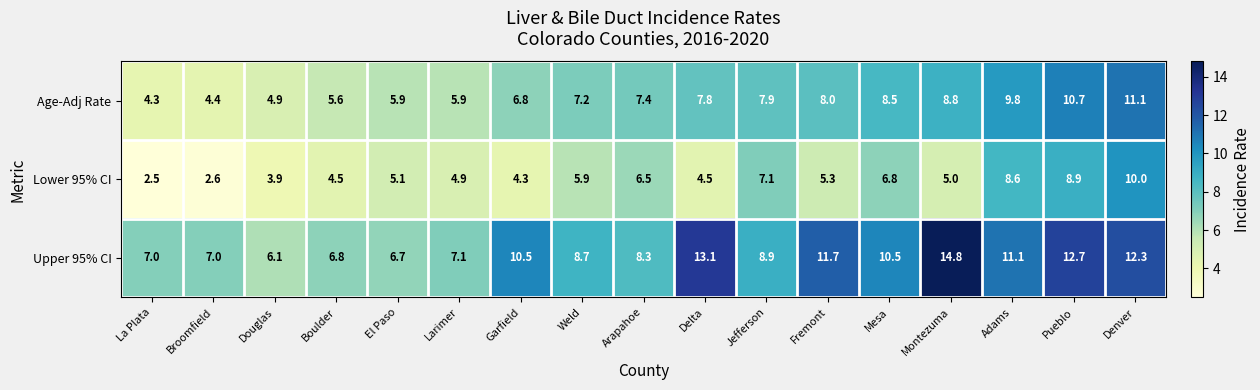

Is the value of Age-Adj Rate at Larimer greater than the value of Upper 95% CI at Montezuma?

No